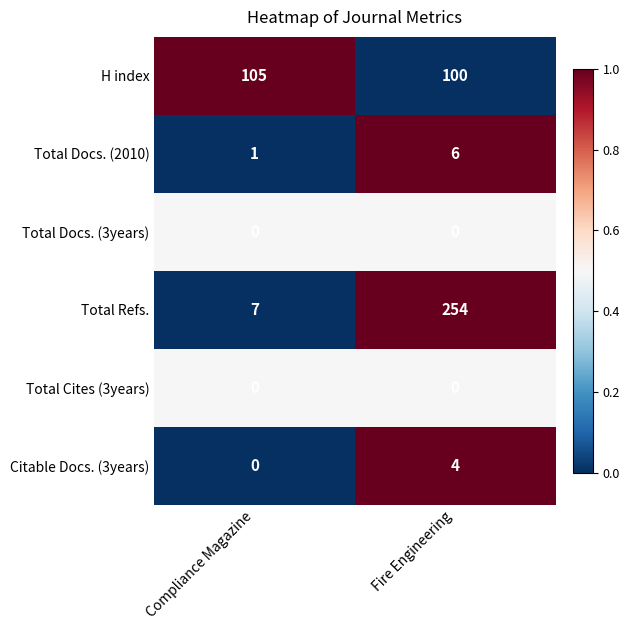

At which label is Citable Docs. (3years) closest to 2?

Compliance Magazine